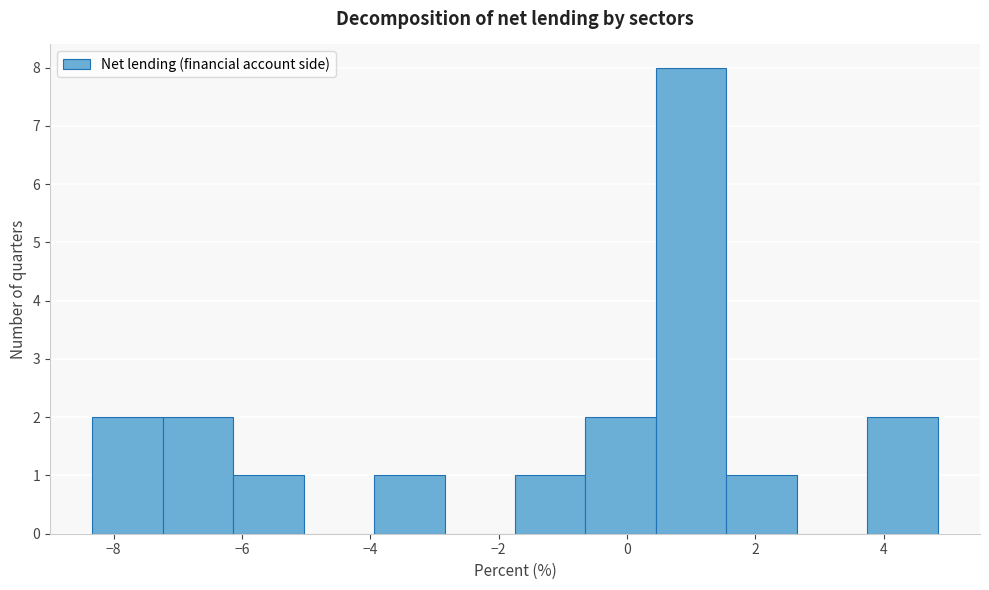

Which range on the x-axis has the tallest bar?

0.4 to 1.6